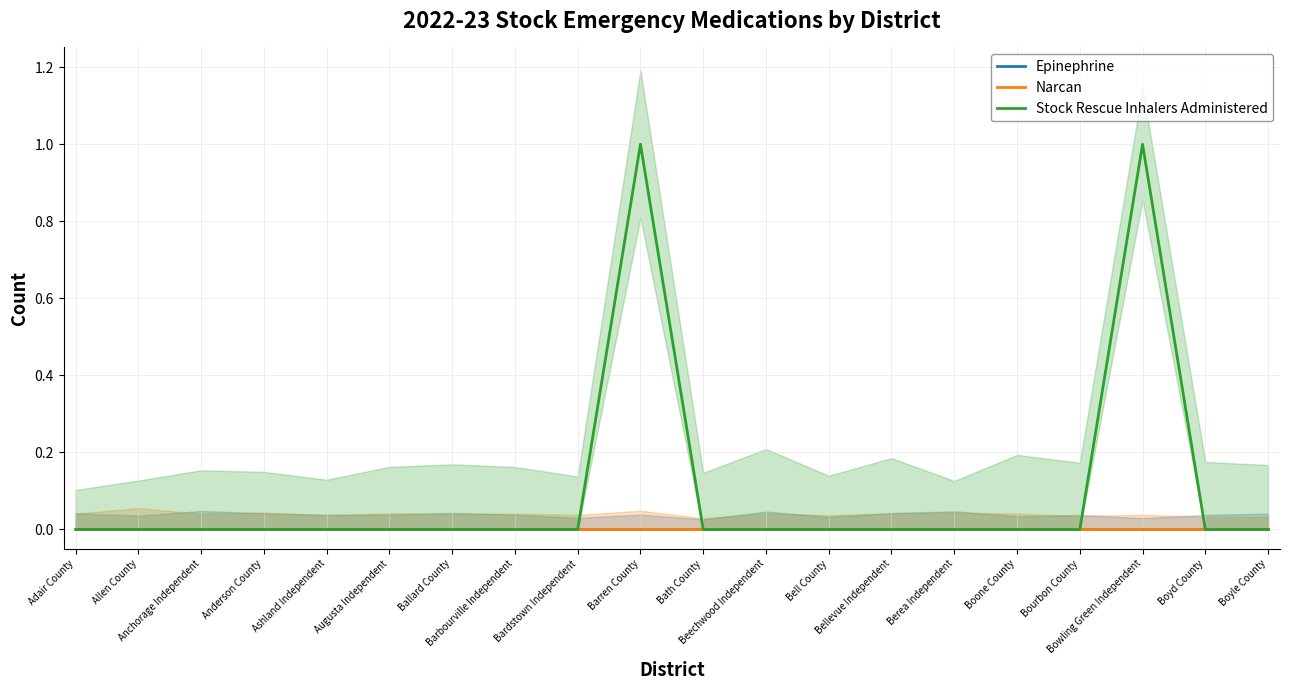

True or false: Narcan and Stock Rescue Inhalers Administered cross at least once.

False